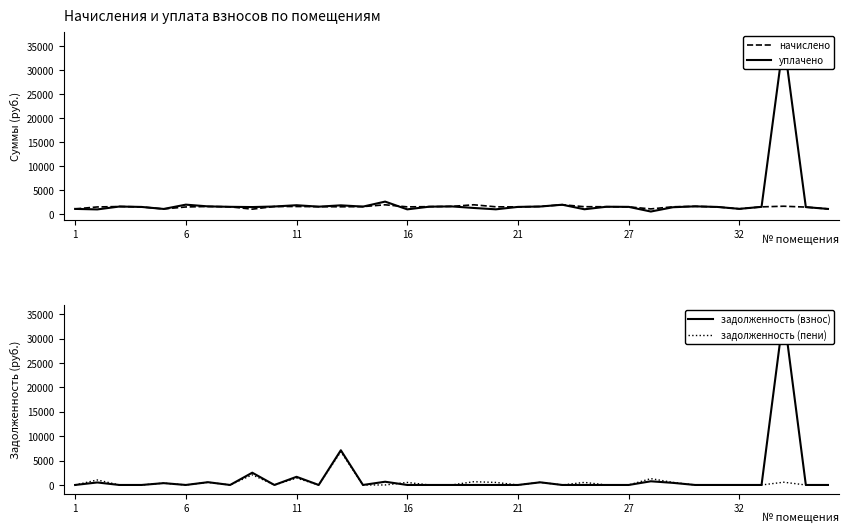

How many times do задолженность (пени) and задолженность (взнос) cross each other?

1